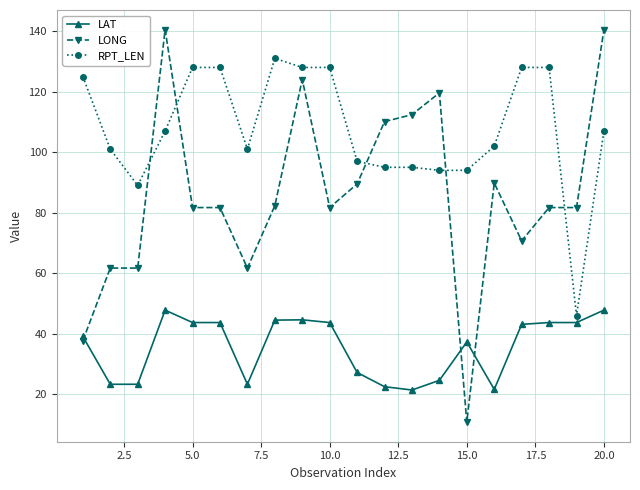

What is the minimum value for RPT_LEN?

46.0